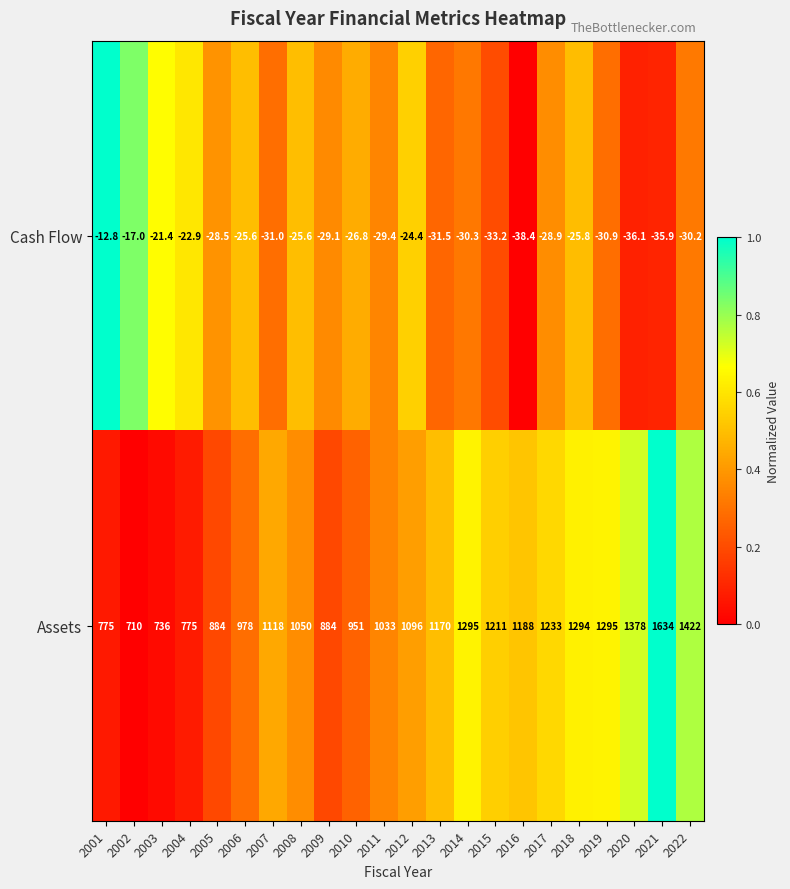

Is it true that Cash Flow equals -53.3 at 2014?

False